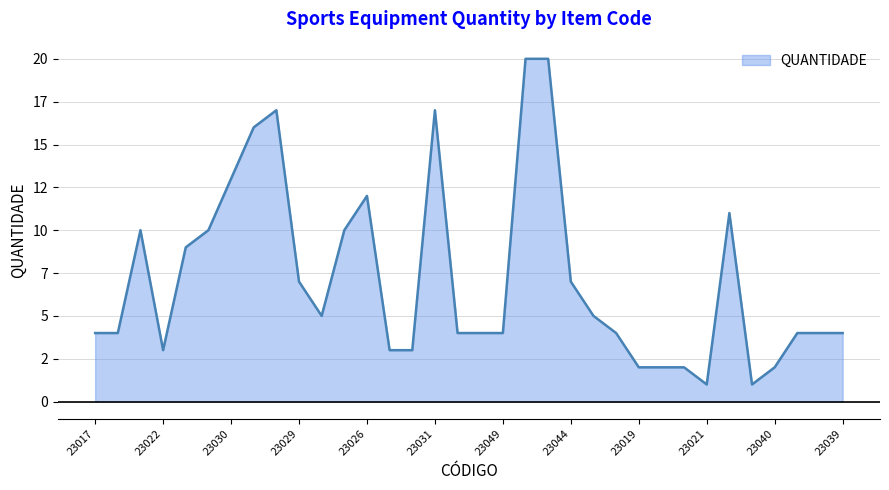

Is this an area chart (filled region under the line)?

Yes